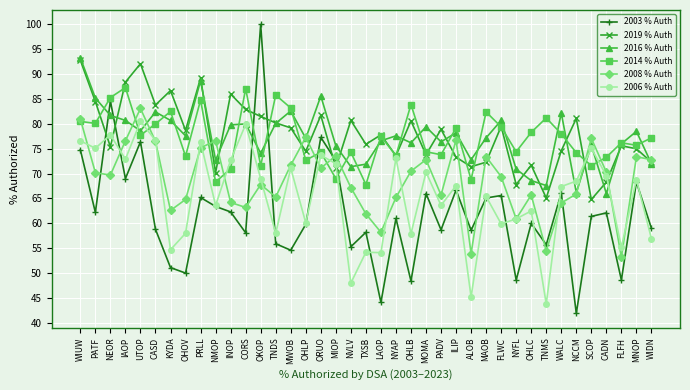

What is the total value across all series at ILIP?

441.8